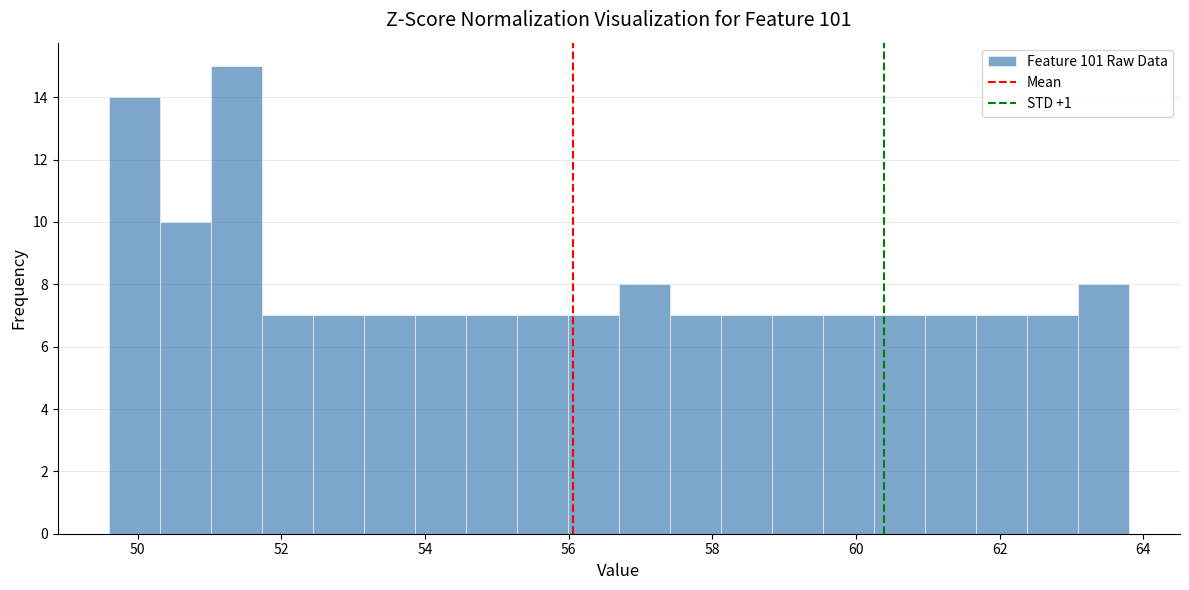

Around what value on the x-axis is the tallest bar? Give the approximate position of its centre, as read against the axis.

51.4